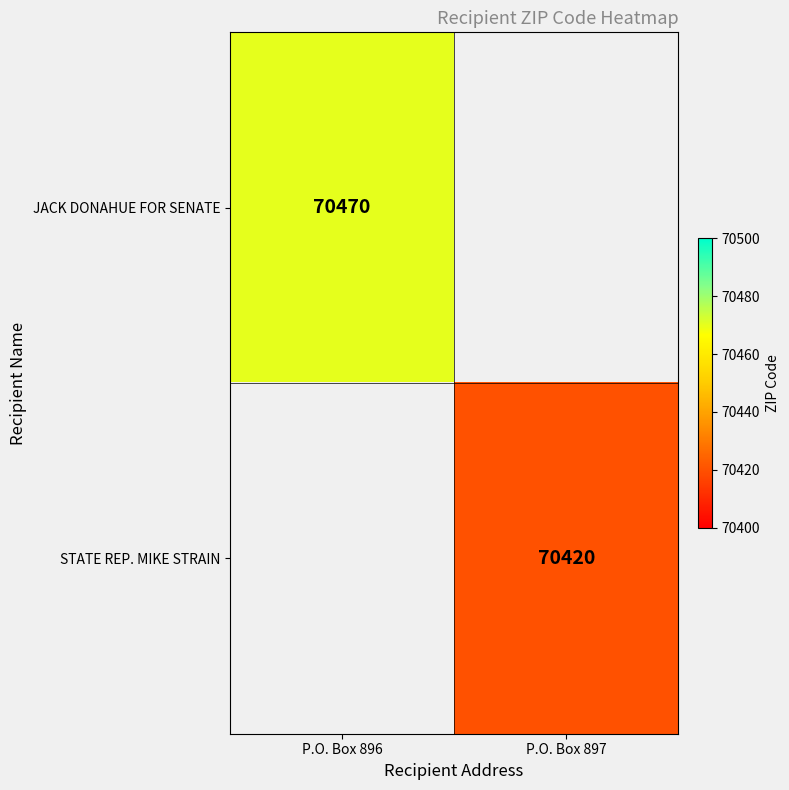

Is it true that STATE REP. MIKE STRAIN equals 70420 at P.O. Box 897?

True